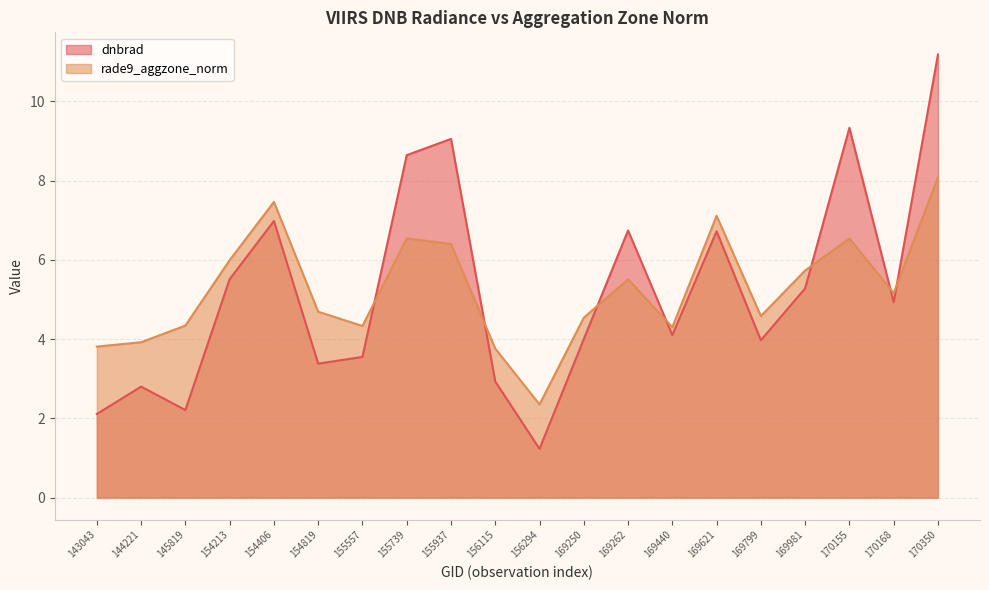

Between 154213 and 155739, which series saw the biggest shift?

dnbrad